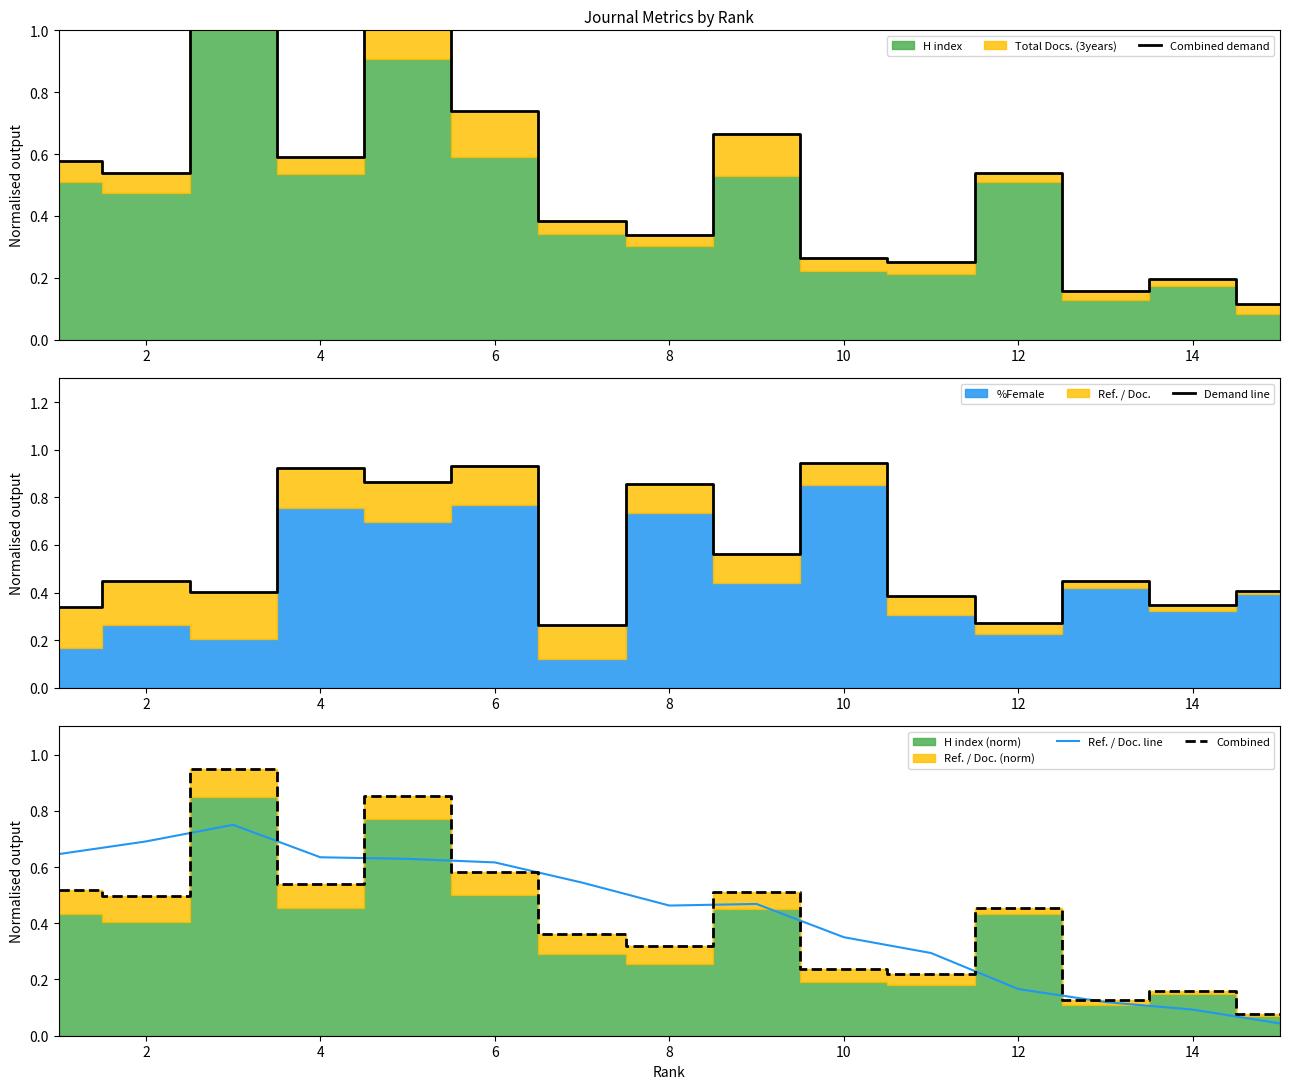

Is the value of Ref. / Doc. line at 6 greater than the value of Combined at 12?

Yes